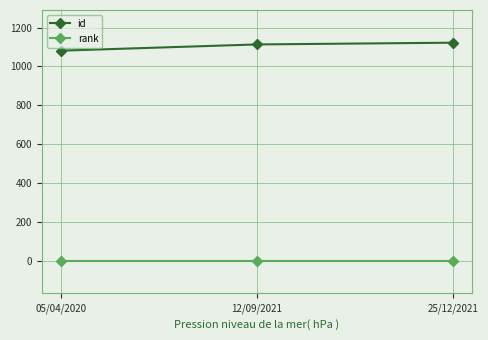

Reading right to left, extract all data points from this chart.

id: 25/12/2021=1122	12/09/2021=1113	05/04/2020=1081
rank: 25/12/2021=1	12/09/2021=1	05/04/2020=1